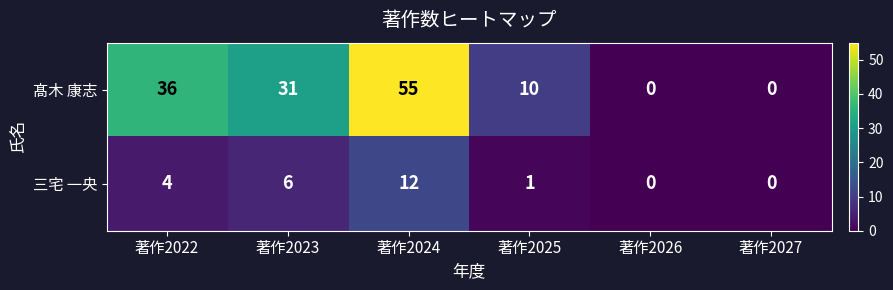

What is the difference between the maximum and minimum values in the 三宅 一央 series?

12